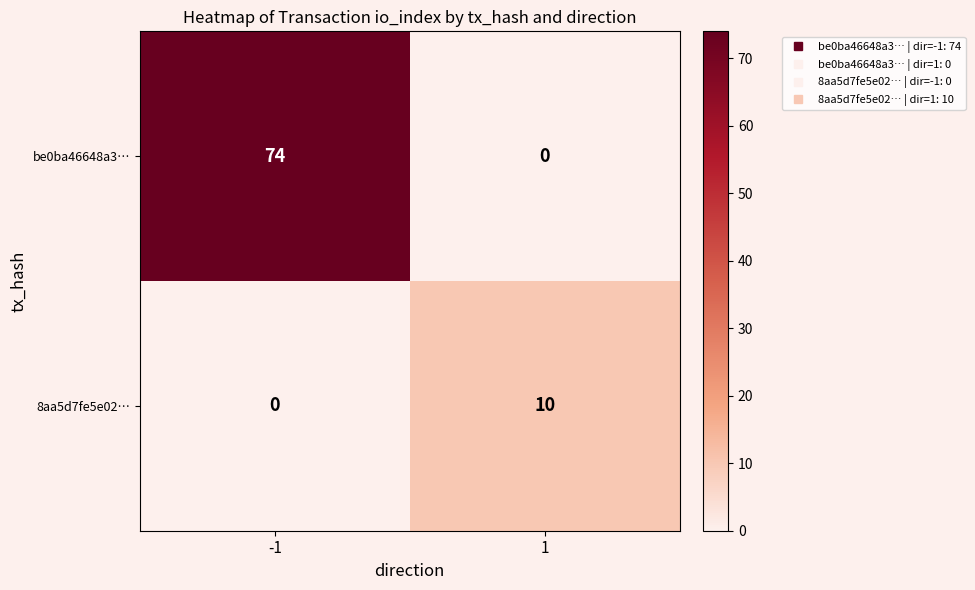

The 8aa5d7fe5e02… series shows 10 at 1. True or false?

True